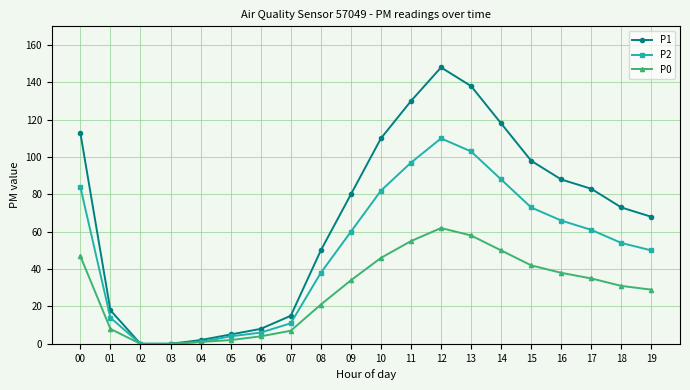

Count the number of categories in the chart.

20